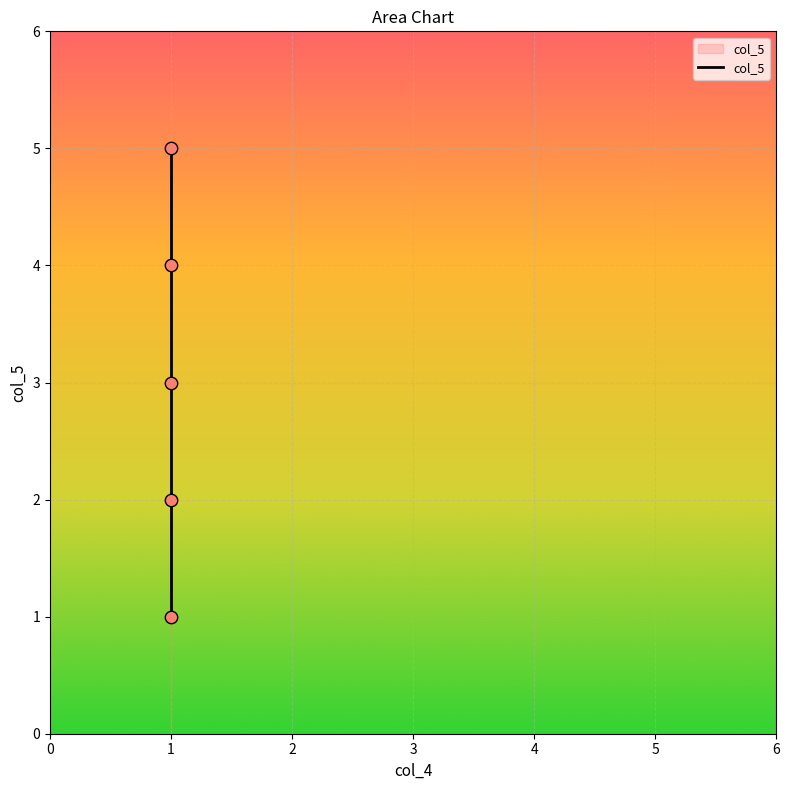

What is the ratio of the value at 3 to the value at 1?

2.0